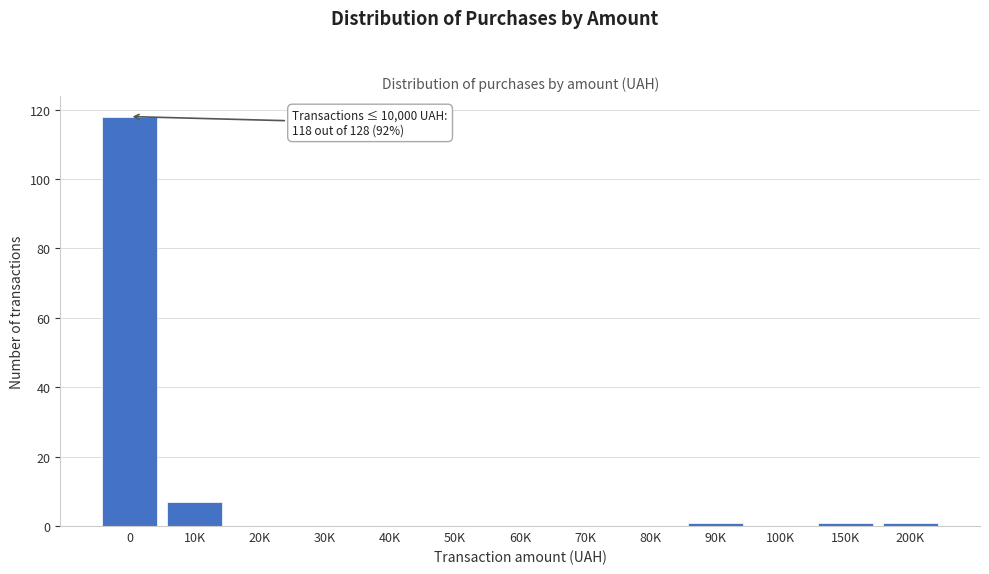

Reading right to left, transcribe all the data shown in this chart.

200K=1	150K=1	100K=0	90K=1	80K=0	70K=0	60K=0	50K=0	40K=0	30K=0	20K=0	10K=7	0=118